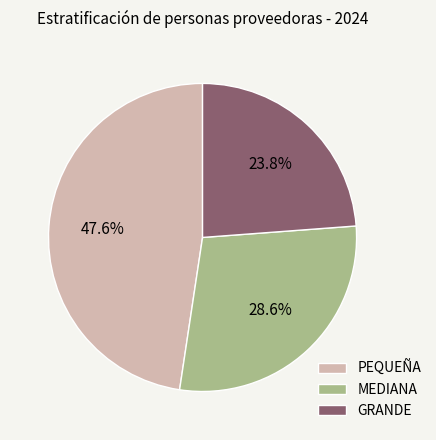

To the nearest percent, what is the combined percentage of GRANDE and MEDIANA?

52%